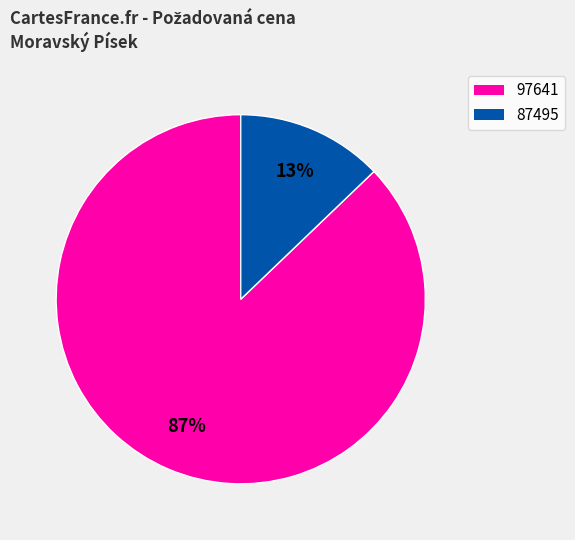

Rank the categories by value from highest to lowest.

97641, 87495